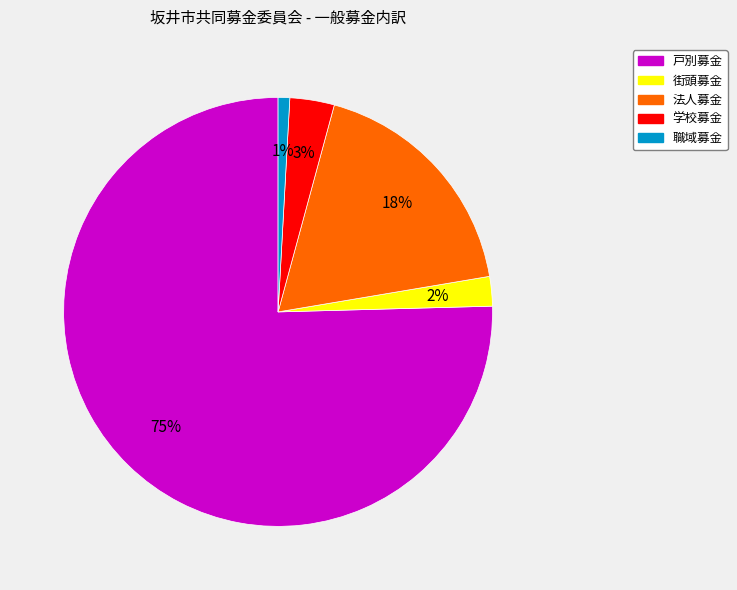

What percentage is the 学校募金 slice, to the nearest percent?

3%